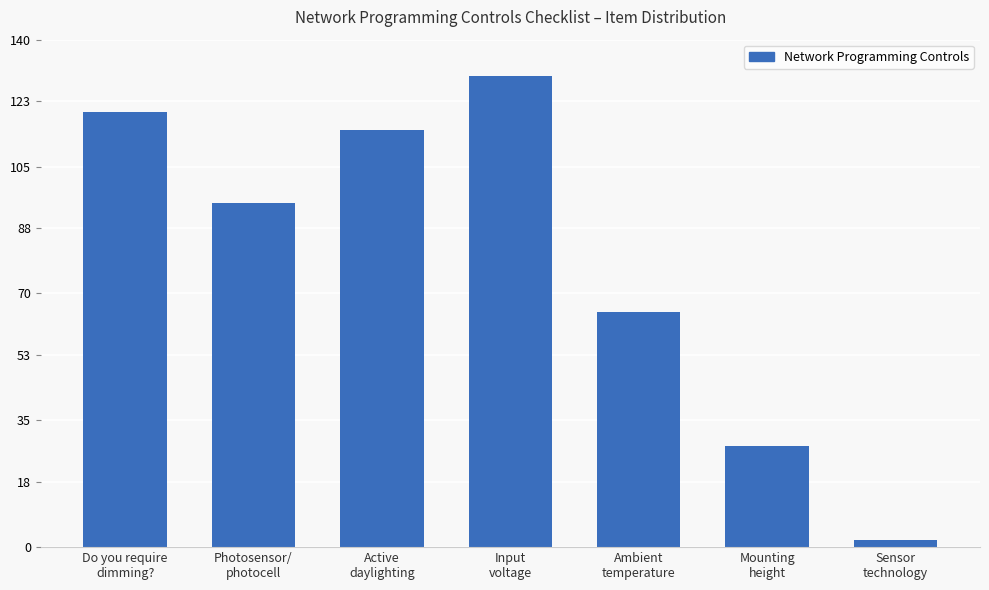

Which has a higher value, Mounting
height or Do you require
dimming??

Do you require
dimming?